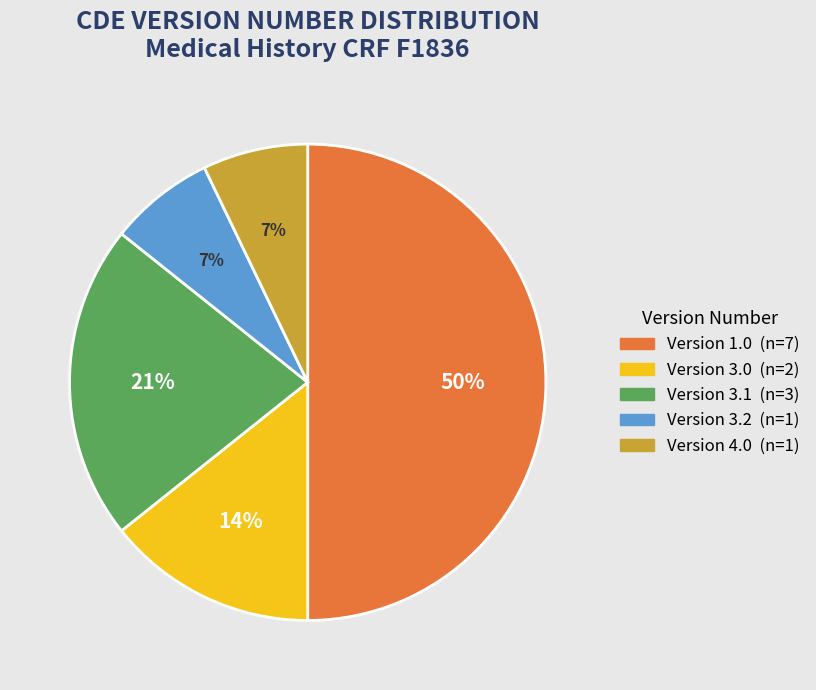

To the nearest percent, what is the average slice percentage?

20%